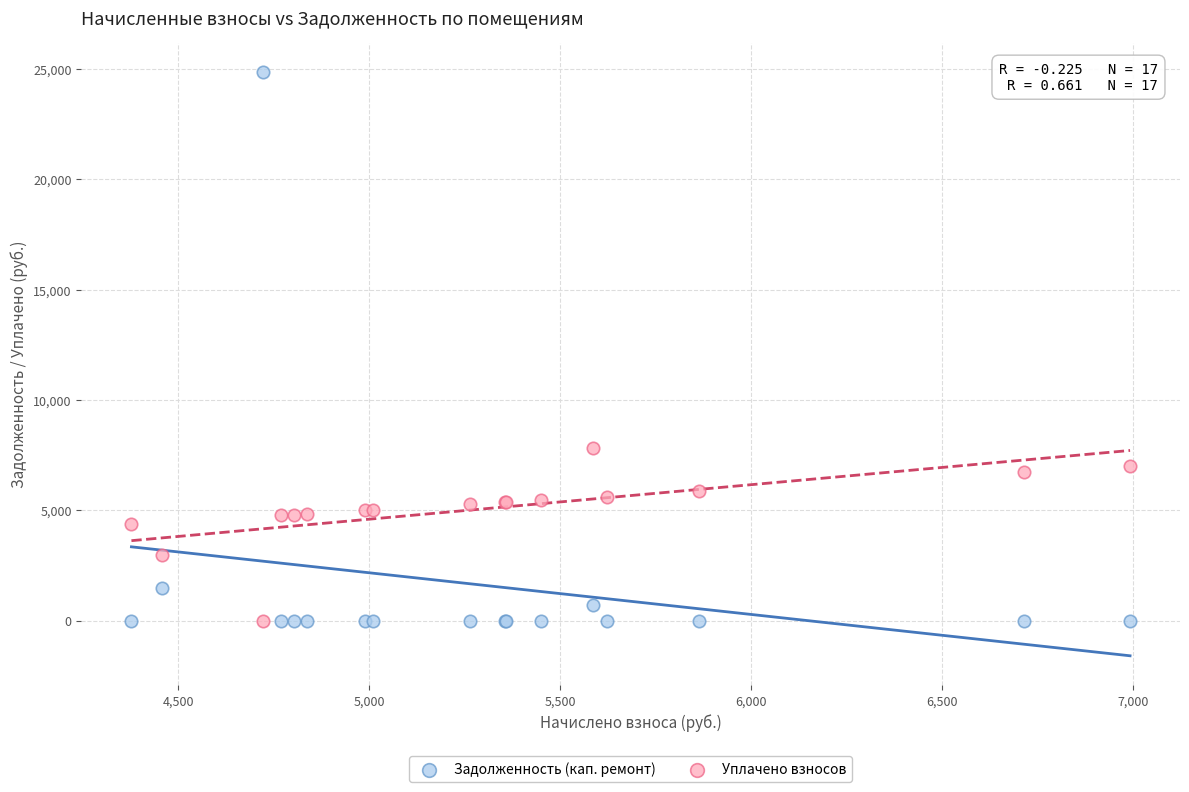

Which series reaches the maximum Y coordinate?

Задолженность (кап. ремонт)